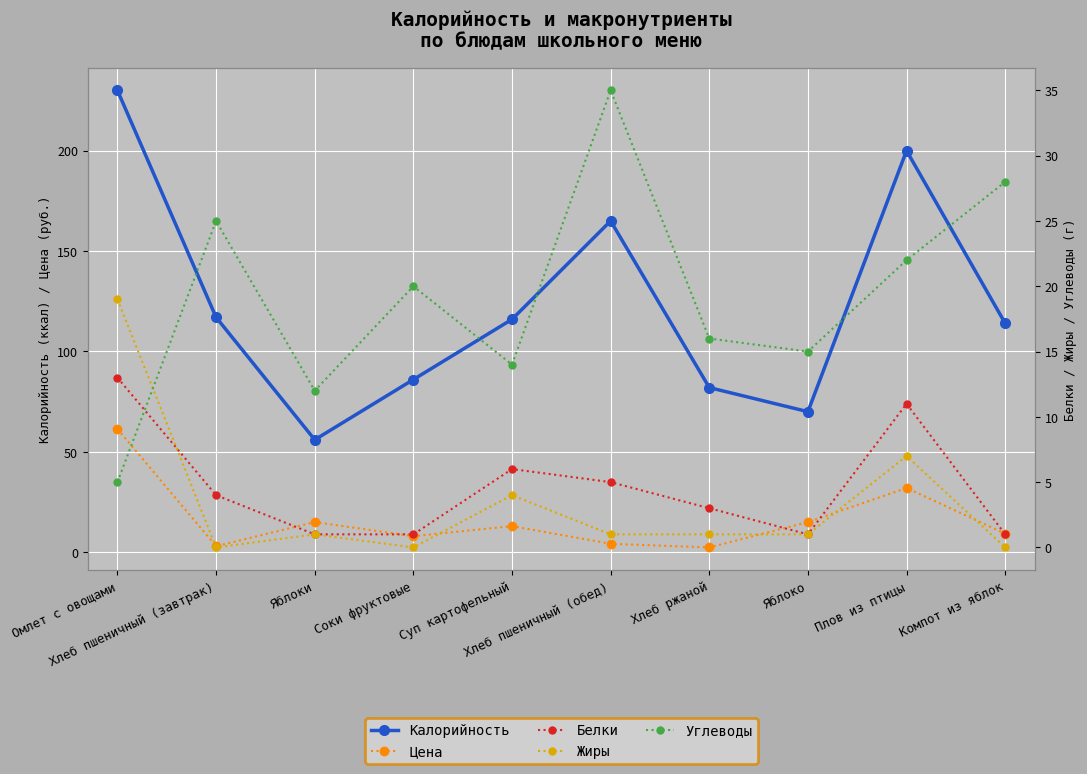

What position from the left is Суп картофельный?

5